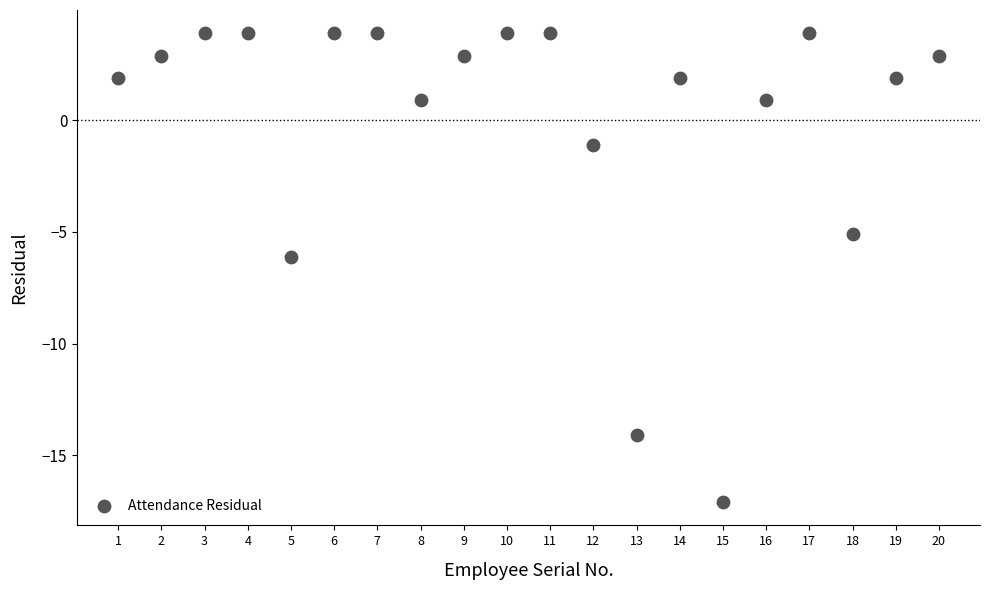

What is the range of X values (max minus min)?

19.0